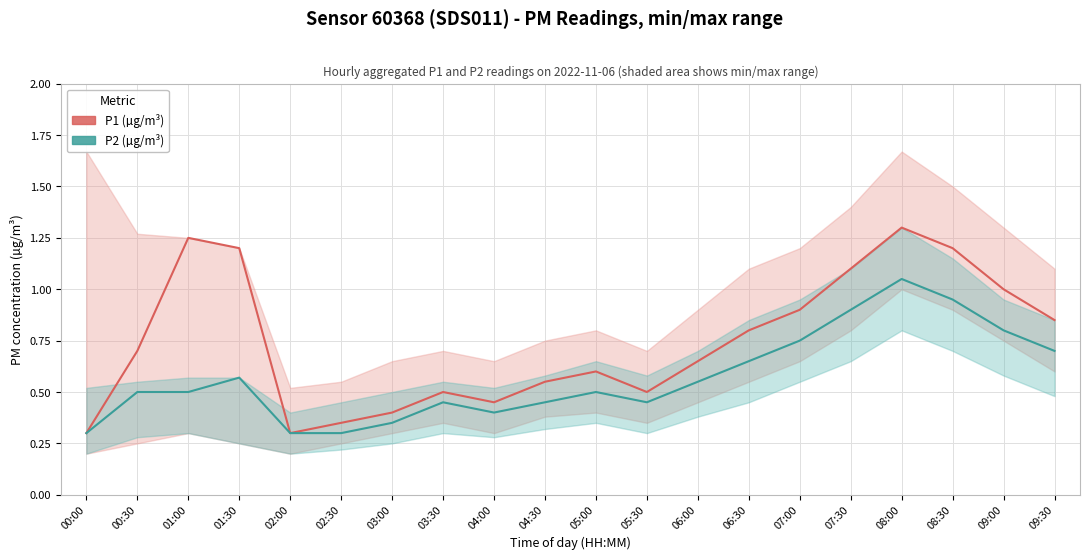

What is the maximum value for P1 (µg/m³)?

1.3